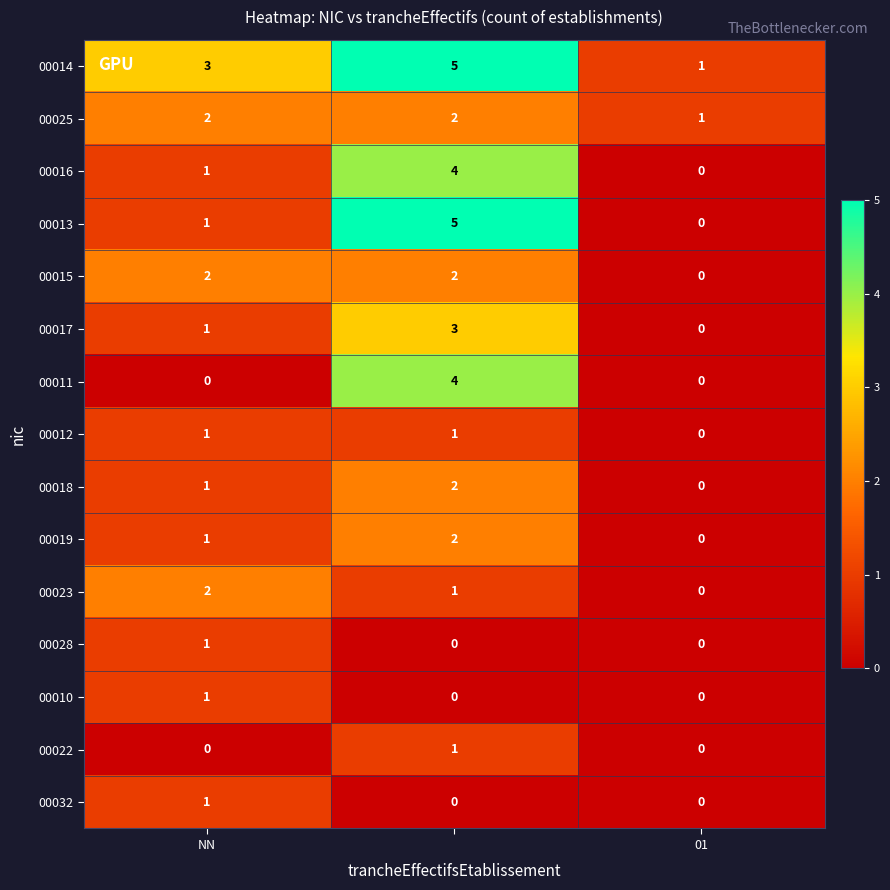

Which series has the largest total across all categories?

00014